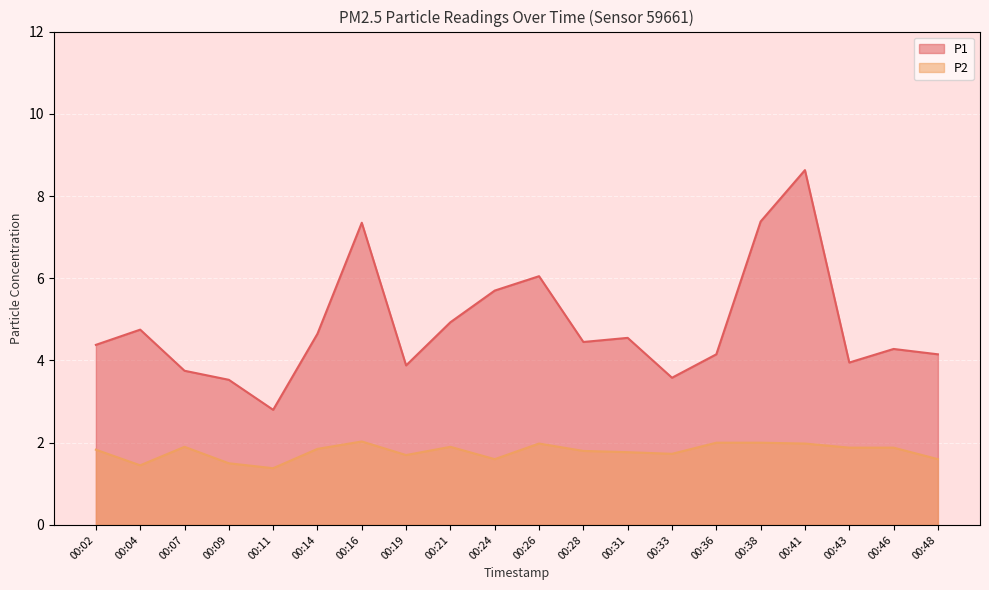

How many series are shown in this chart?

2